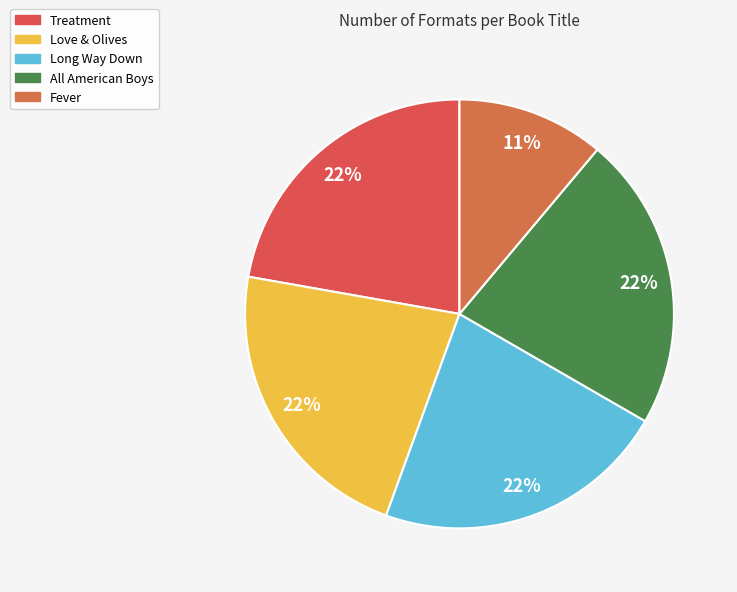

Does any single category account for the majority?

No